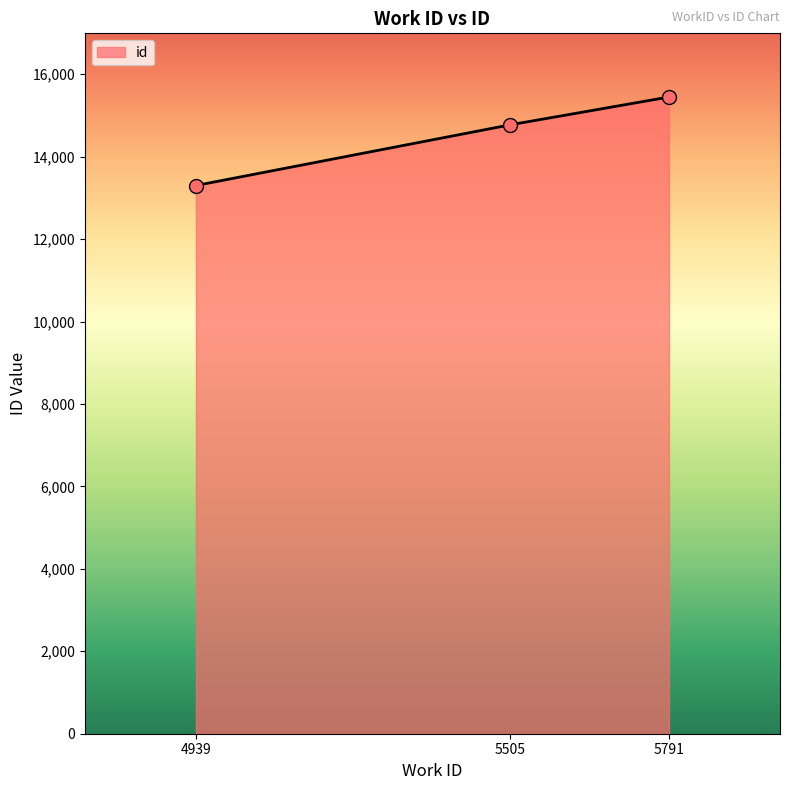

What is the ratio of the value at 5791 to the value at 4939?

1.2